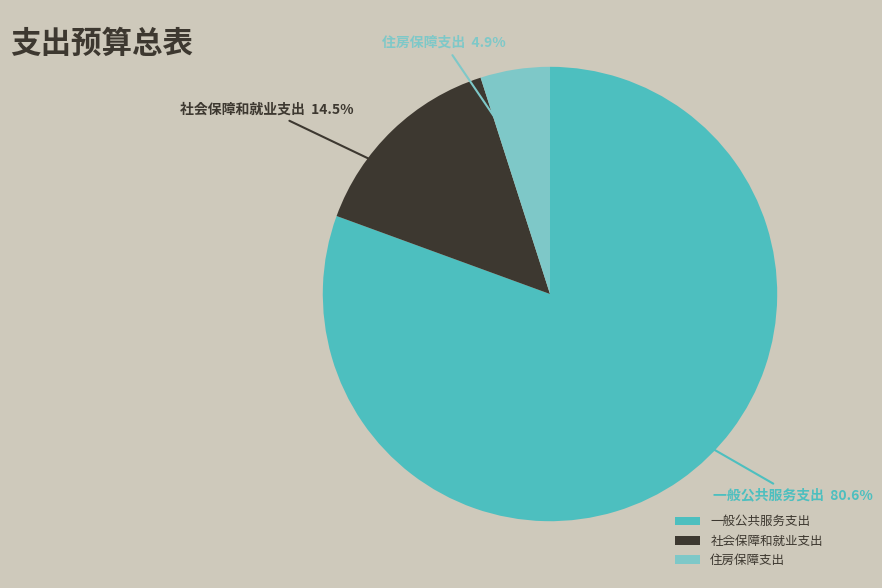

To the nearest percent, what is the average slice percentage?

33%